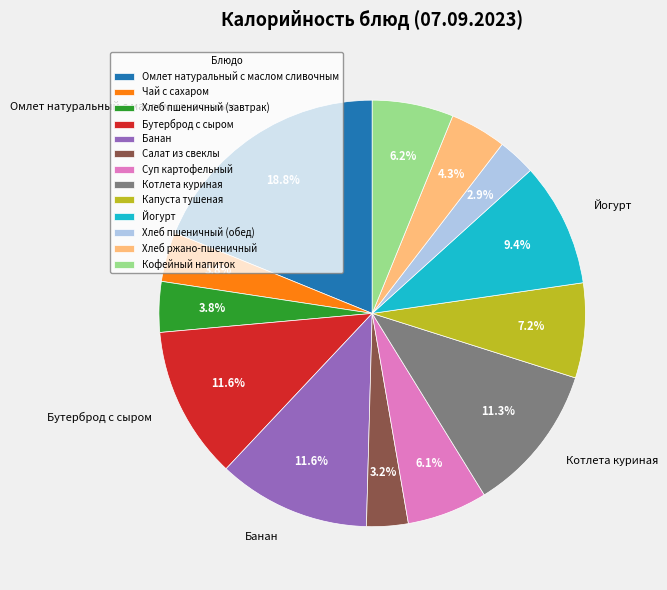

What percentage is the Банан slice, to the nearest percent?

12%